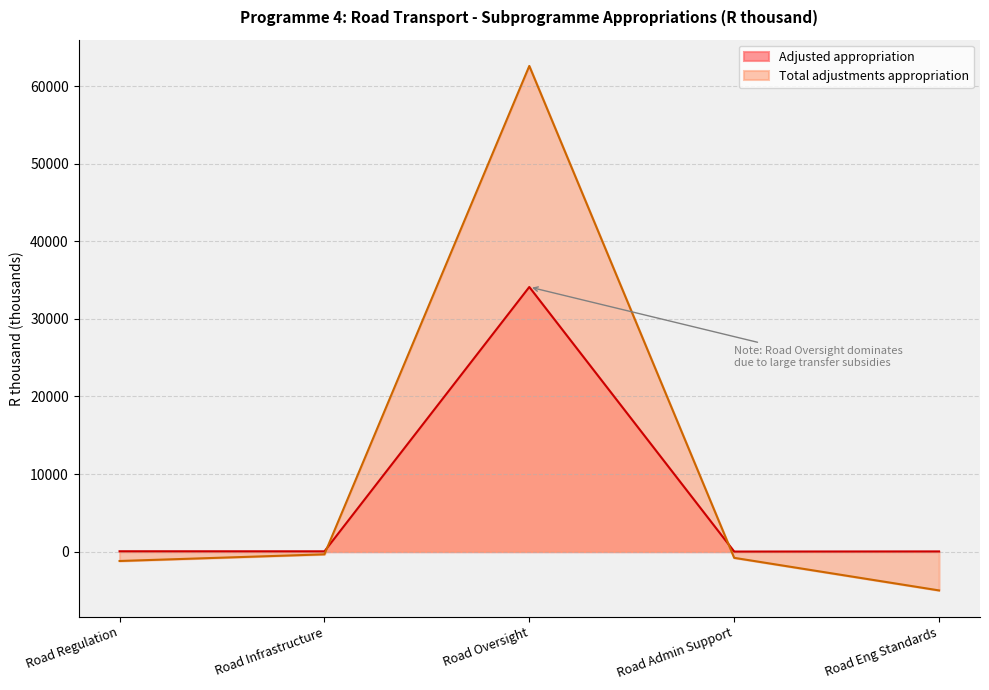

What is the highest value of the Adjusted appropriation series?

34109.4